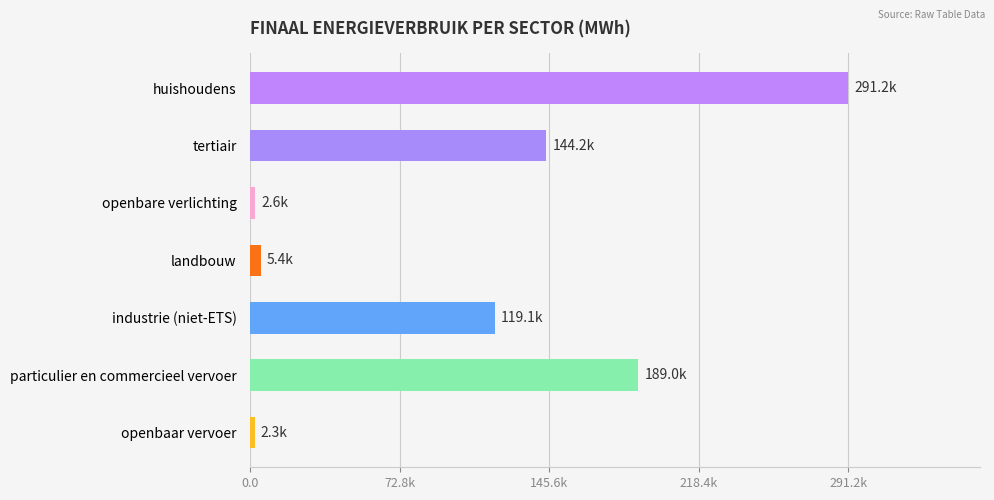

What is the maximum value shown in the chart?

291161.8